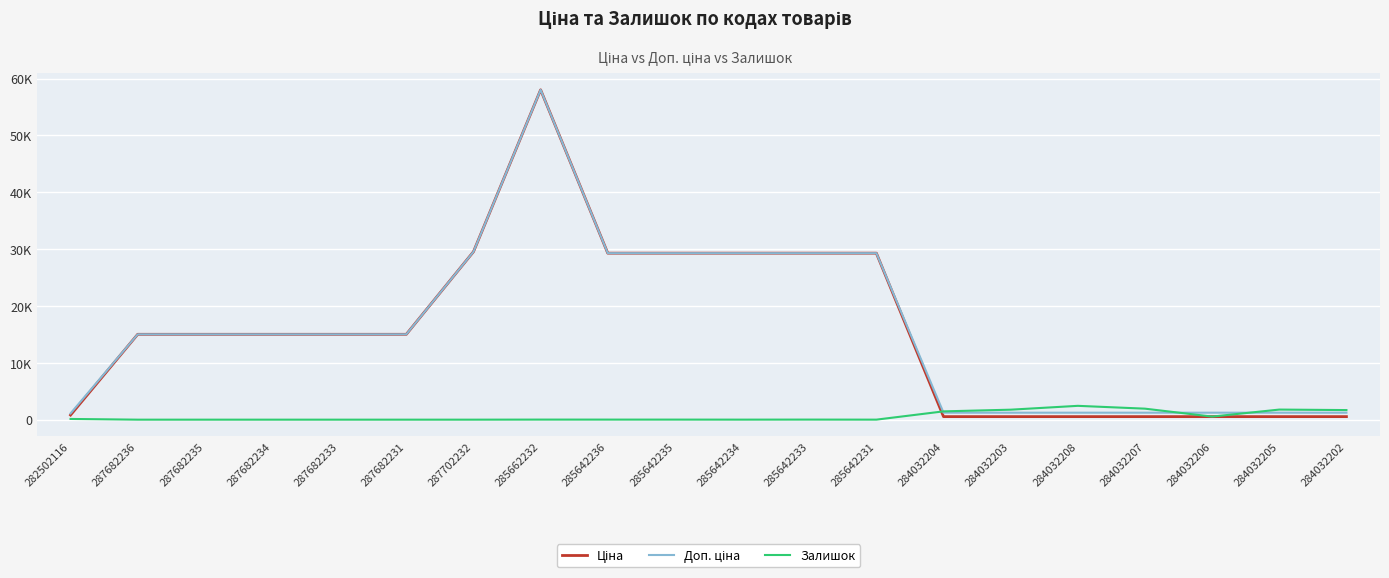

List the labels in order of Ціна value, largest first.

285662232, 287702232, 285642236, 285642235, 285642234, 285642233, 285642231, 287682236, 287682235, 287682234, 287682233, 287682231, 282502116, 284032204, 284032203, 284032208, 284032207, 284032206, 284032205, 284032202